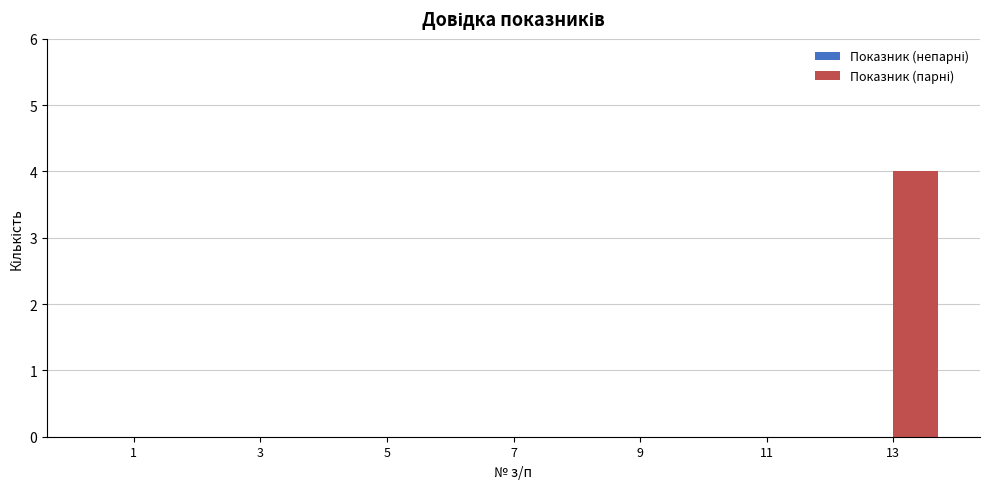

The chart shows a value of 0 at 3. True or false?

True